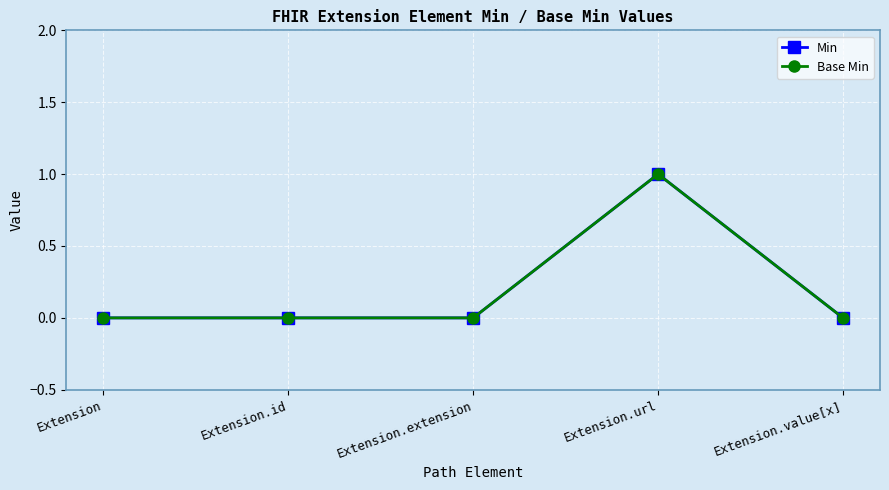

Does the chart have visible grid lines?

Yes